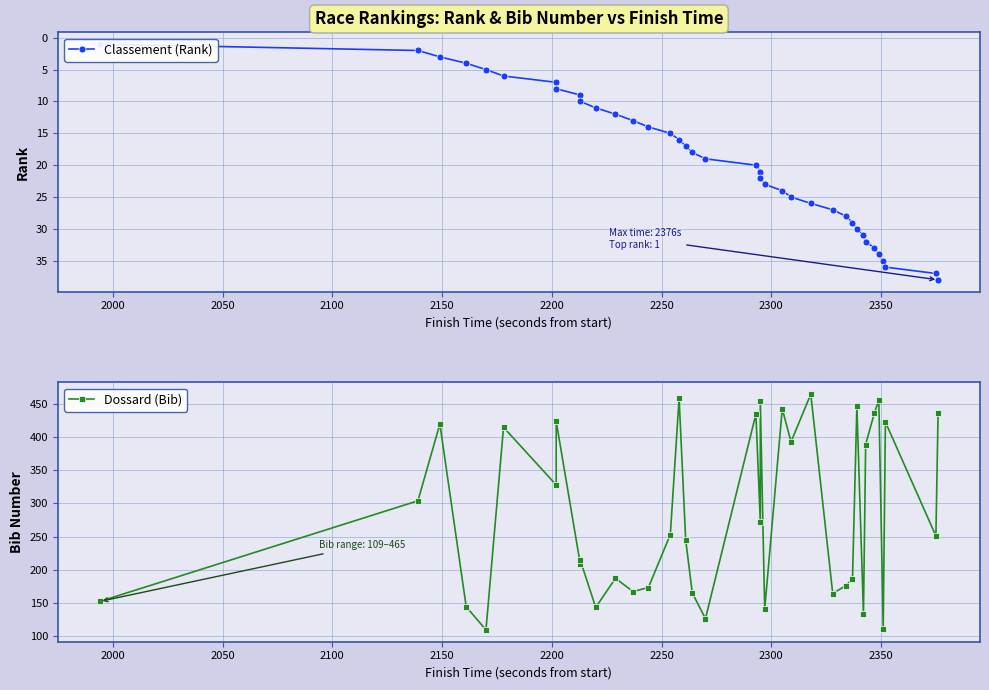

What is the sum of all Classement (Rank) values?

741